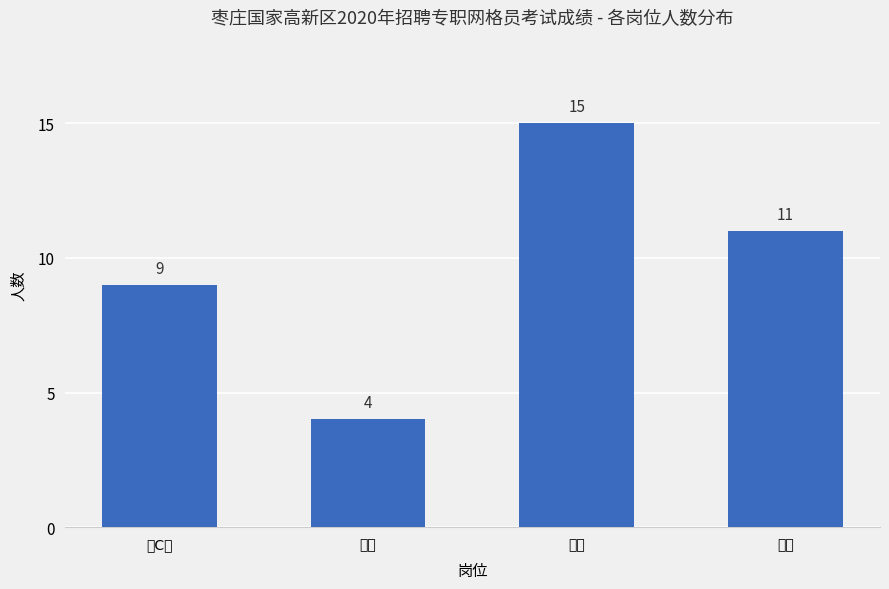

Count the values in the range 9 to 15.

3